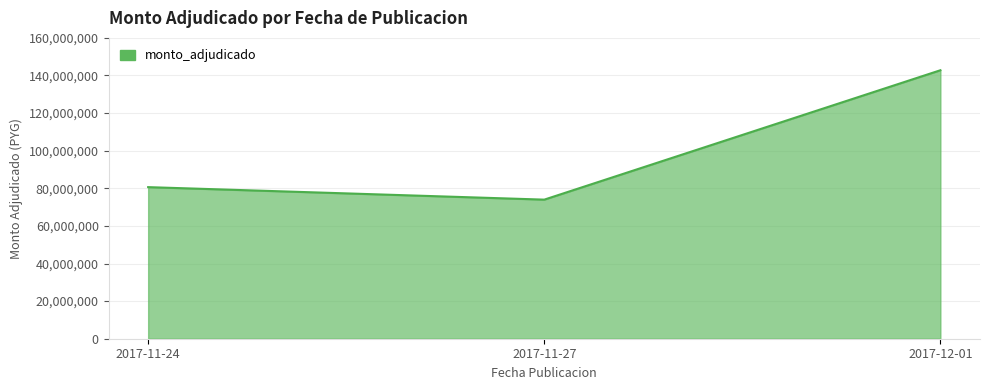

Reading left to right, list all the values displayed in this chart.

2017-11-24=80623930	2017-11-27=73974410	2017-12-01=142788000